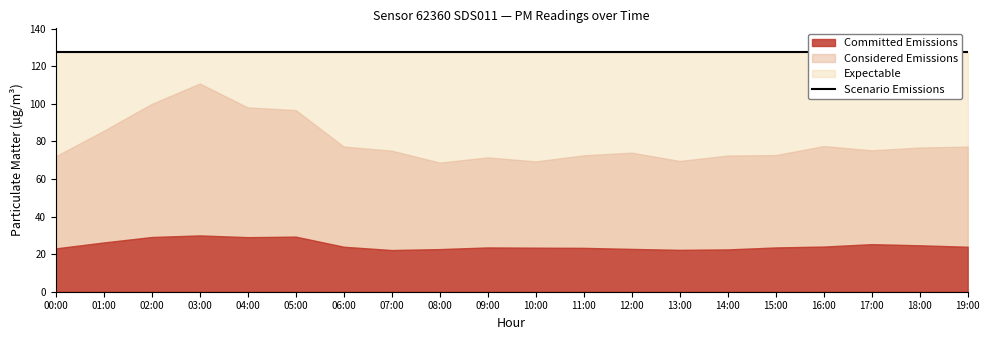

Reading left to right, what are all the values shown in this chart?

P1: 72.1	85.6	100.0	110.8	98.0	96.7	77.2	75.0	68.7	71.5	69.3	72.6	74.0	69.6	72.5	72.7	77.5	75.2	76.7	77.2
P2: 23.1	26.2	29.1	29.9	29.0	29.3	23.9	22.2	22.7	23.6	23.4	23.3	22.8	22.3	22.5	23.6	24.0	25.3	24.7	23.9